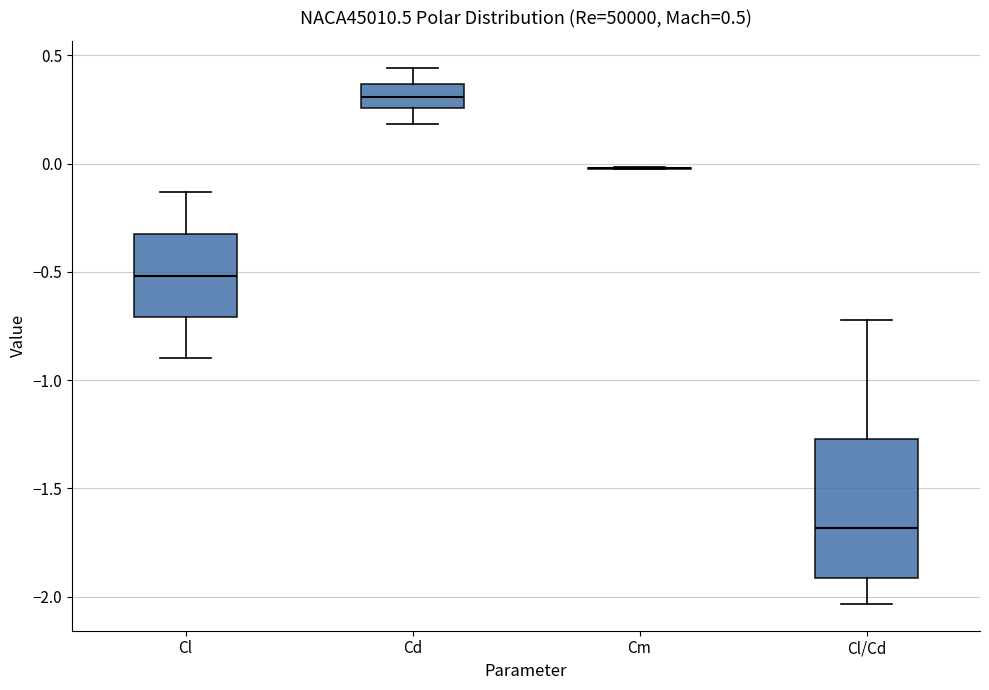

Which box is the tallest, from its lower edge to its upper edge?

Cl/Cd